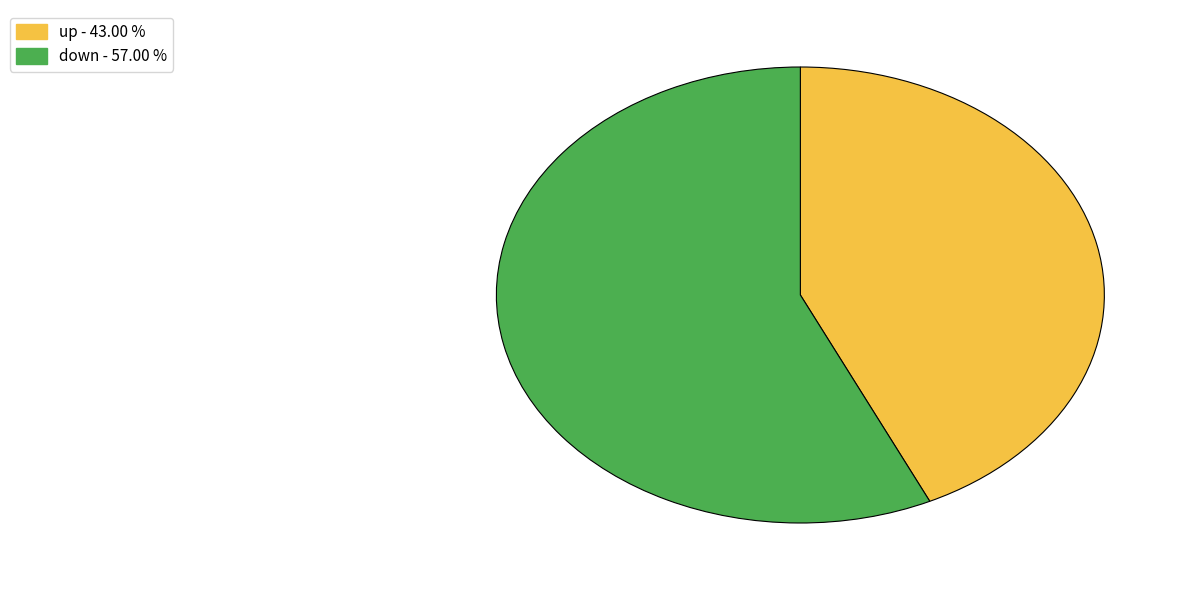

Combined, do up - 43.00 % and down - 57.00 % account for over 50%?

Yes